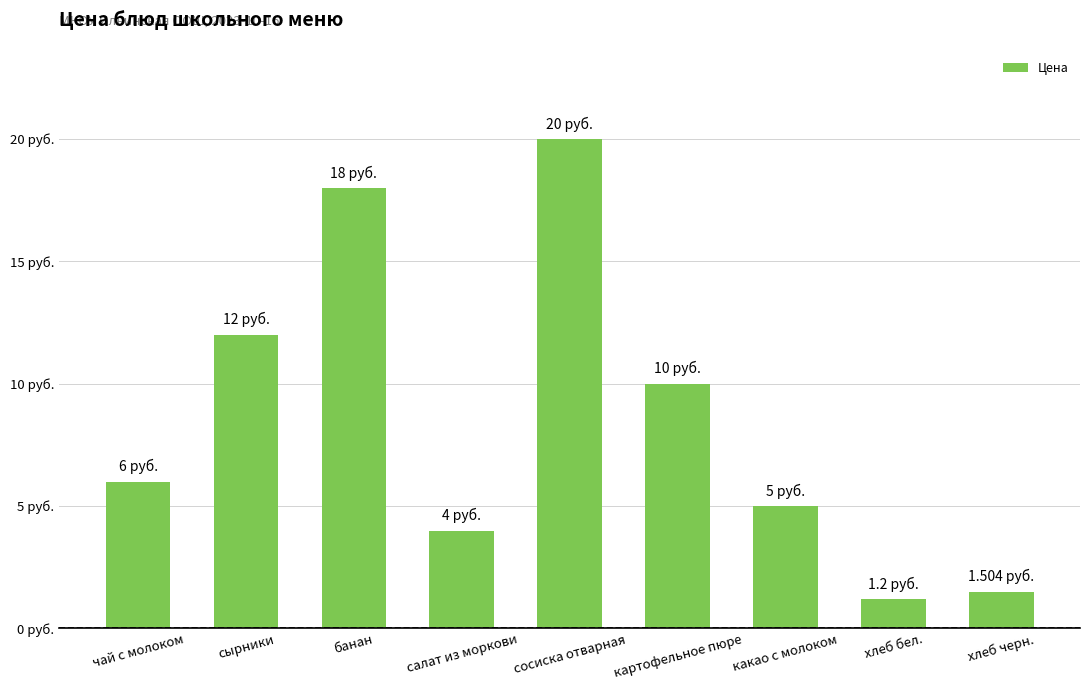

Are the bars horizontal?

No